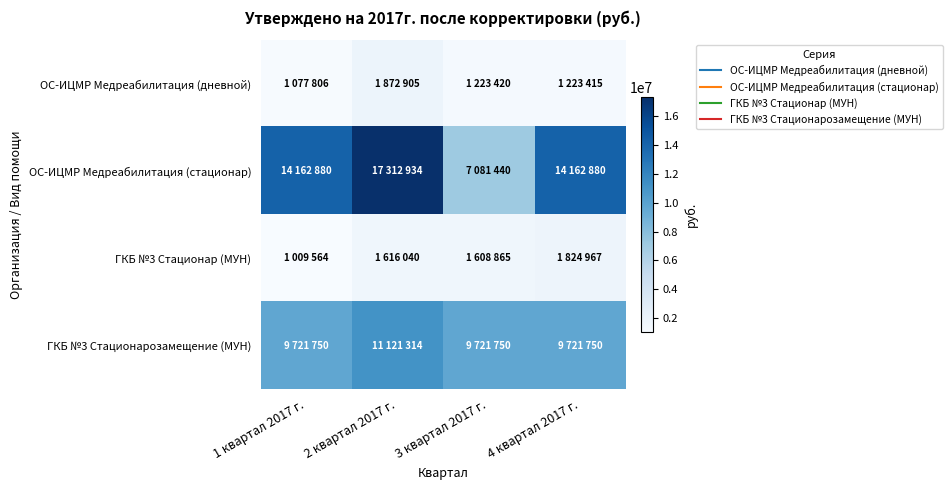

Which series has the widest spread of values?

ОС-ИЦМР Медреабилитация (стационар)